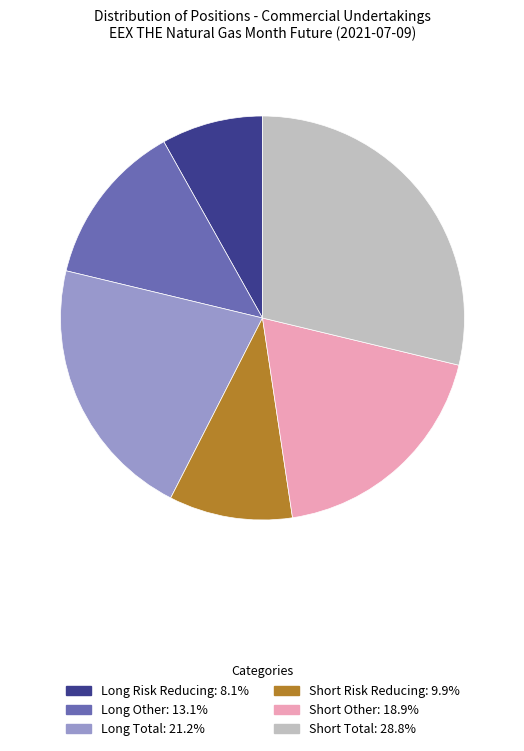

True or false: Long Total accounts for 8% of the total.

False